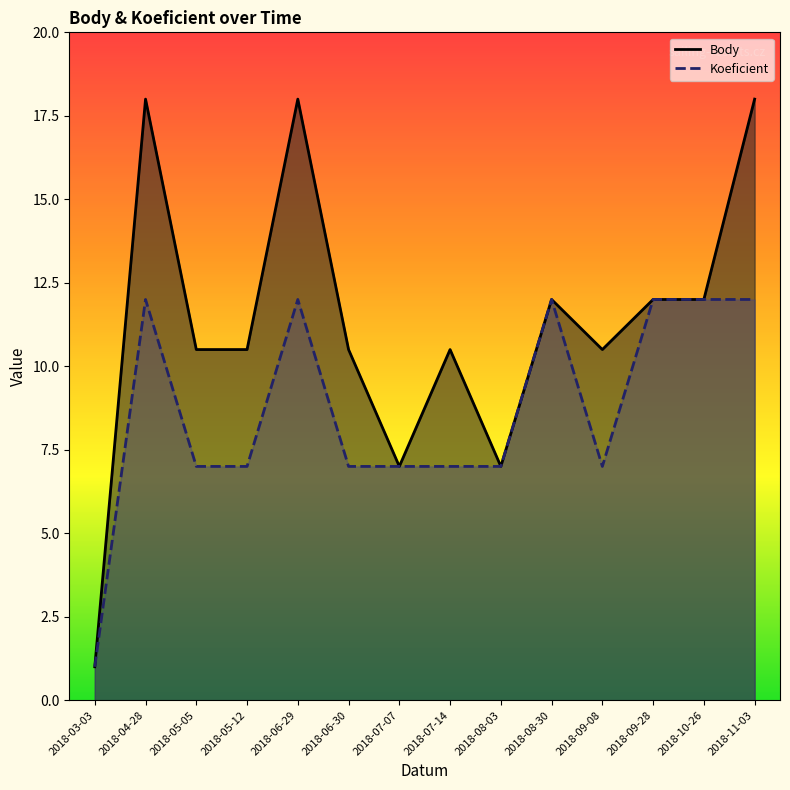

Which label corresponds to the smallest value in the chart?

2018-03-03